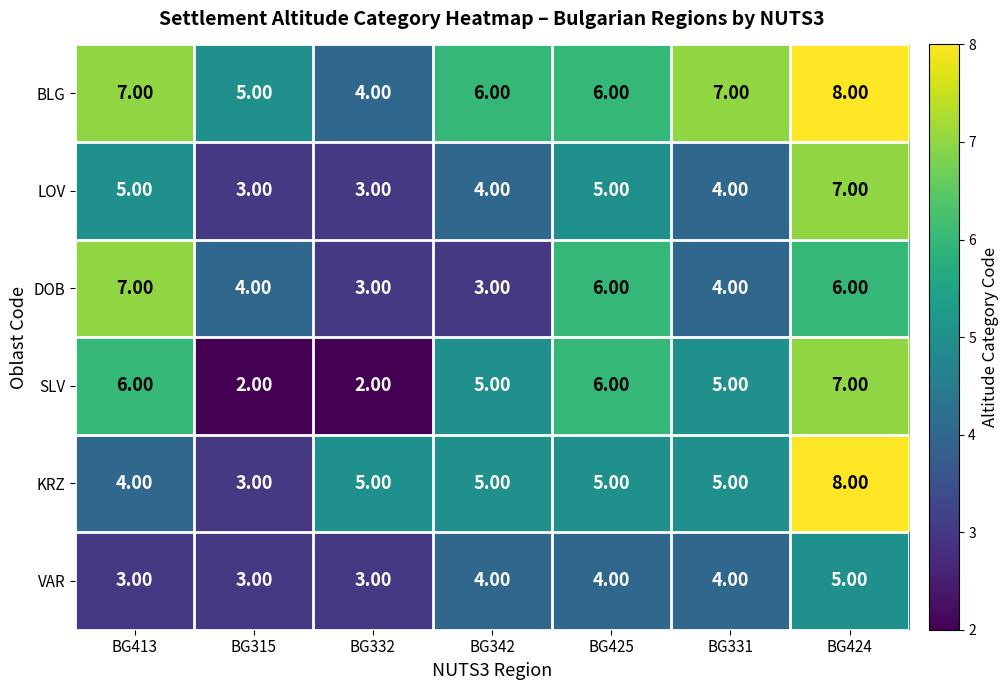

What is the average value of the SLV series?

5